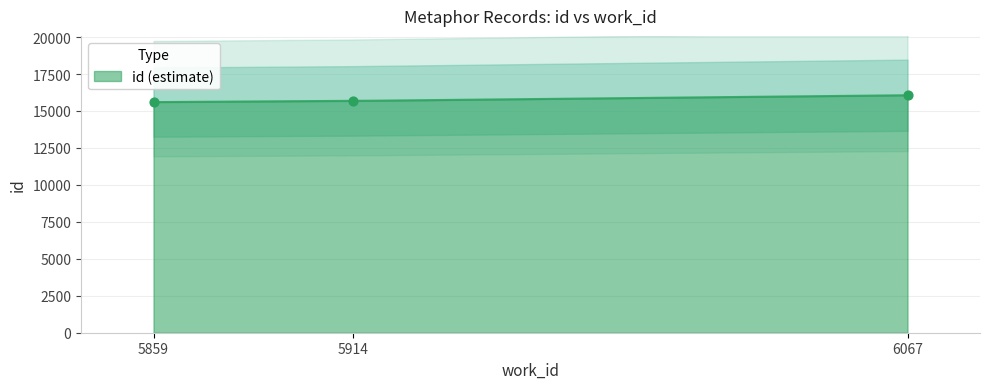

Which has a higher value, 5859 or 6067?

6067